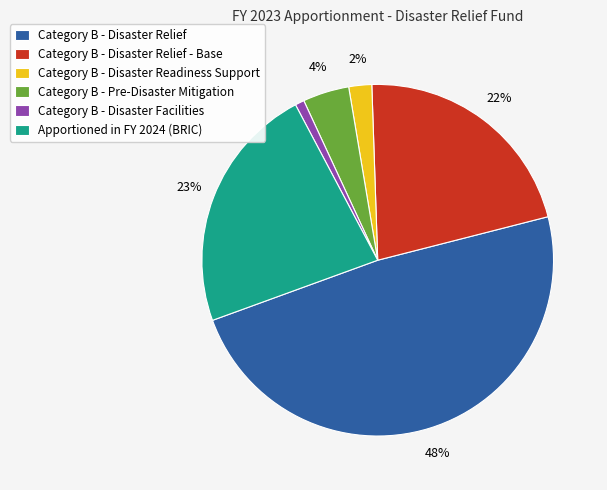

Do Category B - Disaster Relief - Base and Category B - Disaster Facilities together represent more than half of the pie?

No